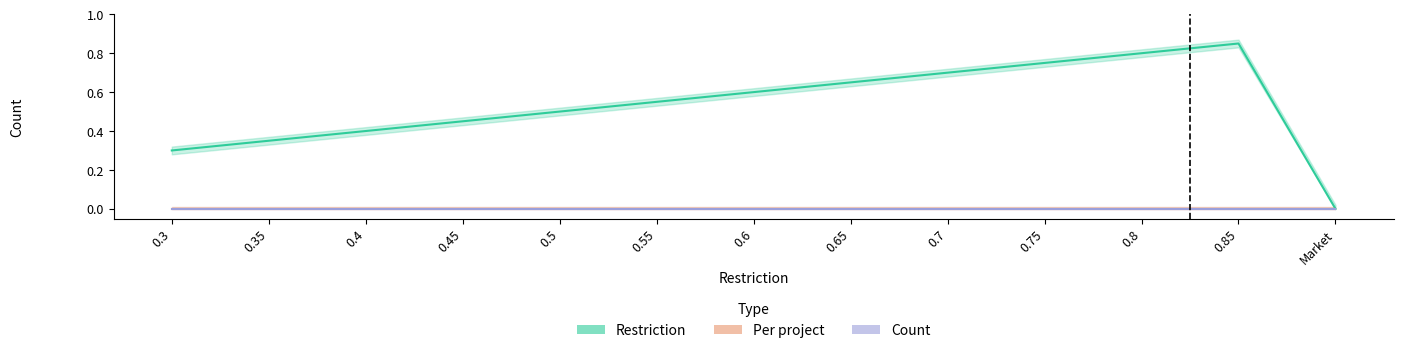

What is the label of the 3rd point from the left?

0.4